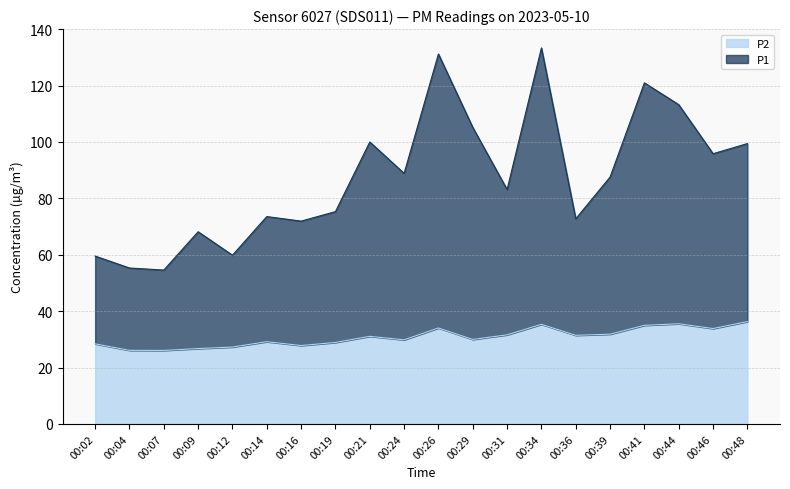

What is the total value across all series at 00:09?

68.2